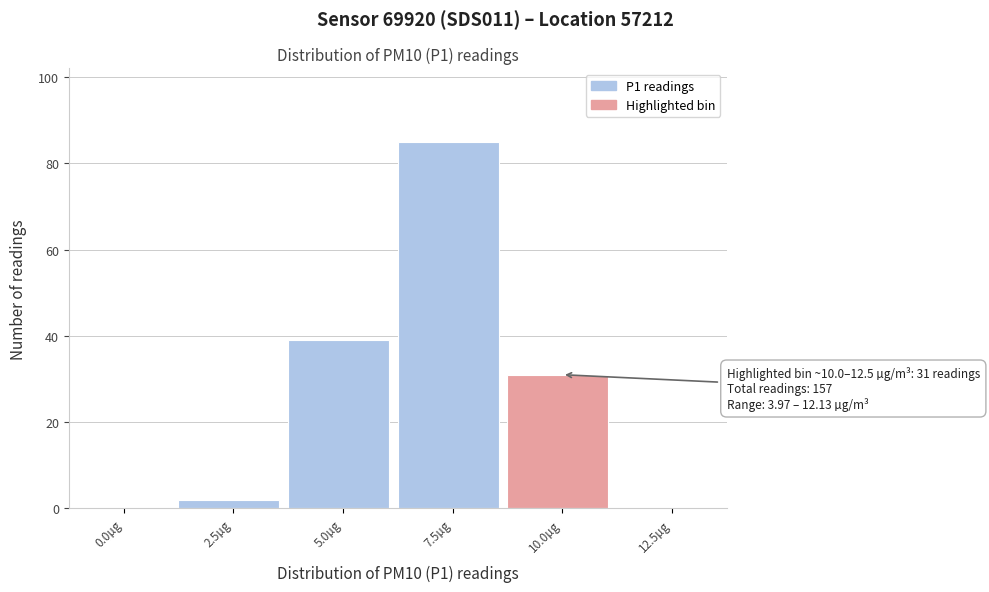

Reading left to right, list all the values displayed in this chart.

0.0µg=0	2.5µg=2	5.0µg=39	7.5µg=85	10.0µg=31	12.5µg=0